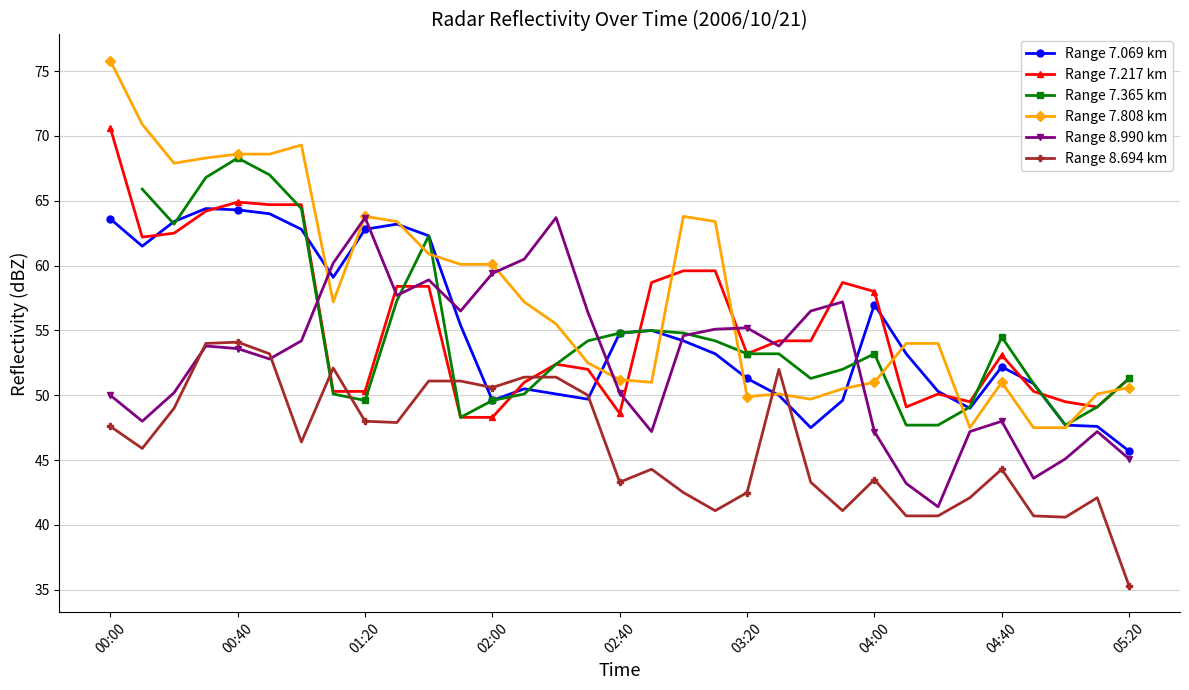

Which series has the widest spread of values?

Range 7.808 km